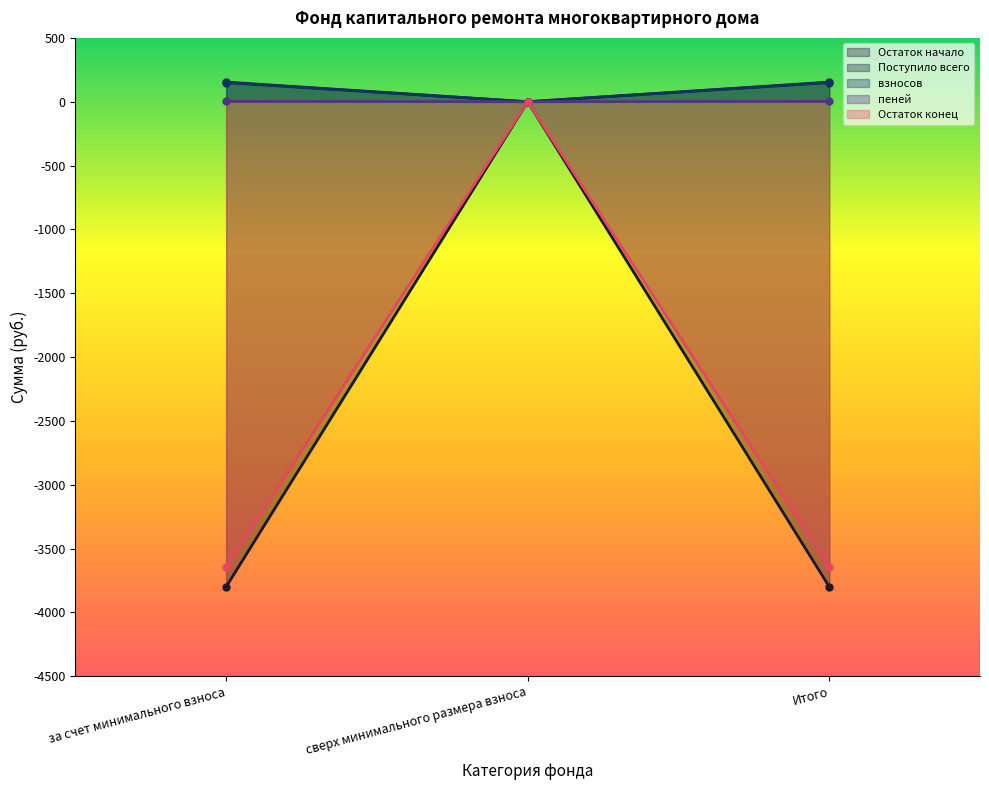

What is the spread (max minus min) of values at за счет минимального взноса?

3952.3